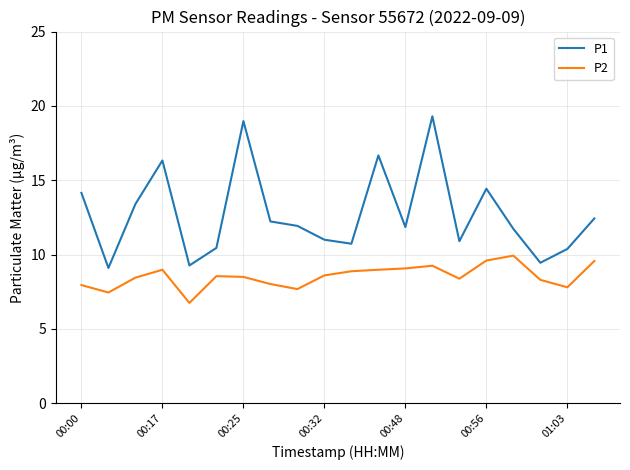

True or false: P2 and P1 intersect in this chart.

False